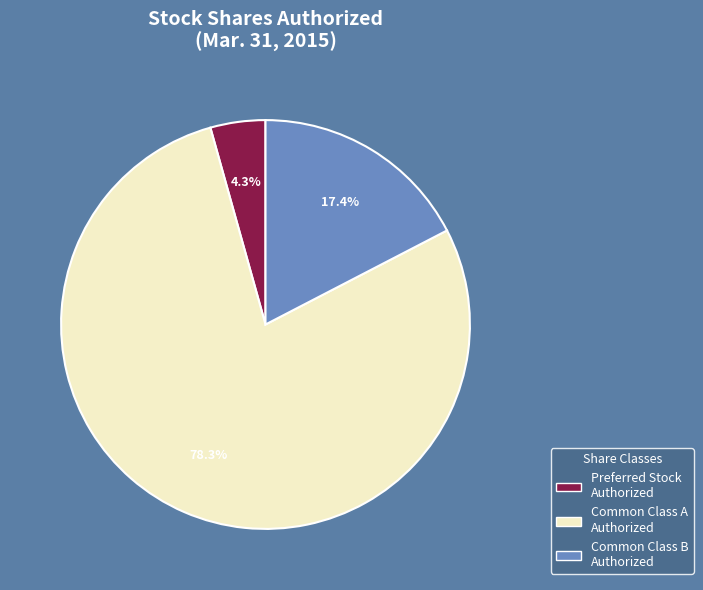

Is there a majority slice in this chart?

Yes